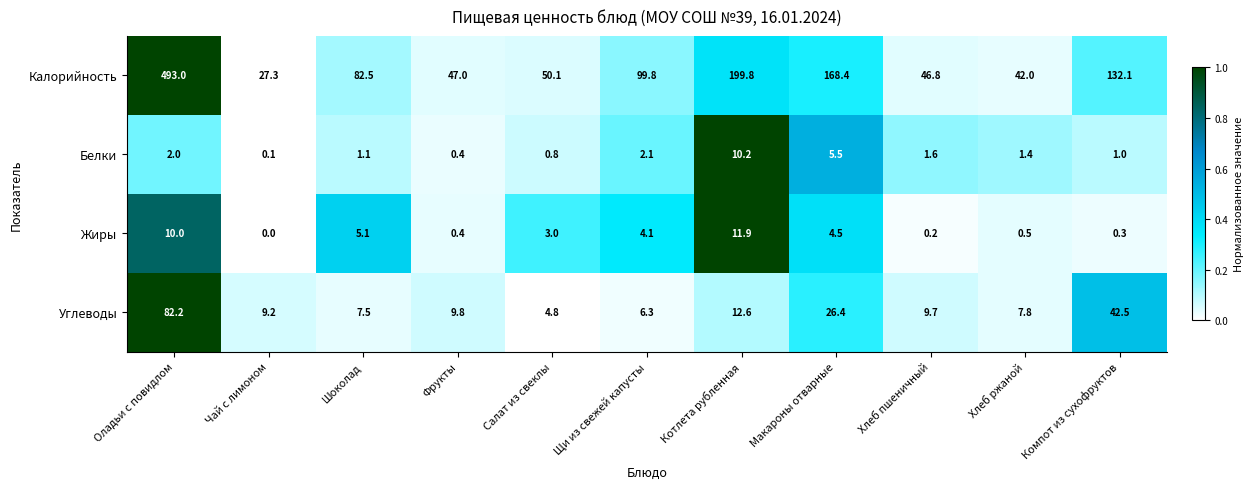

True or false: Углеводы has a value of 4.2 at Чай с лимоном.

False